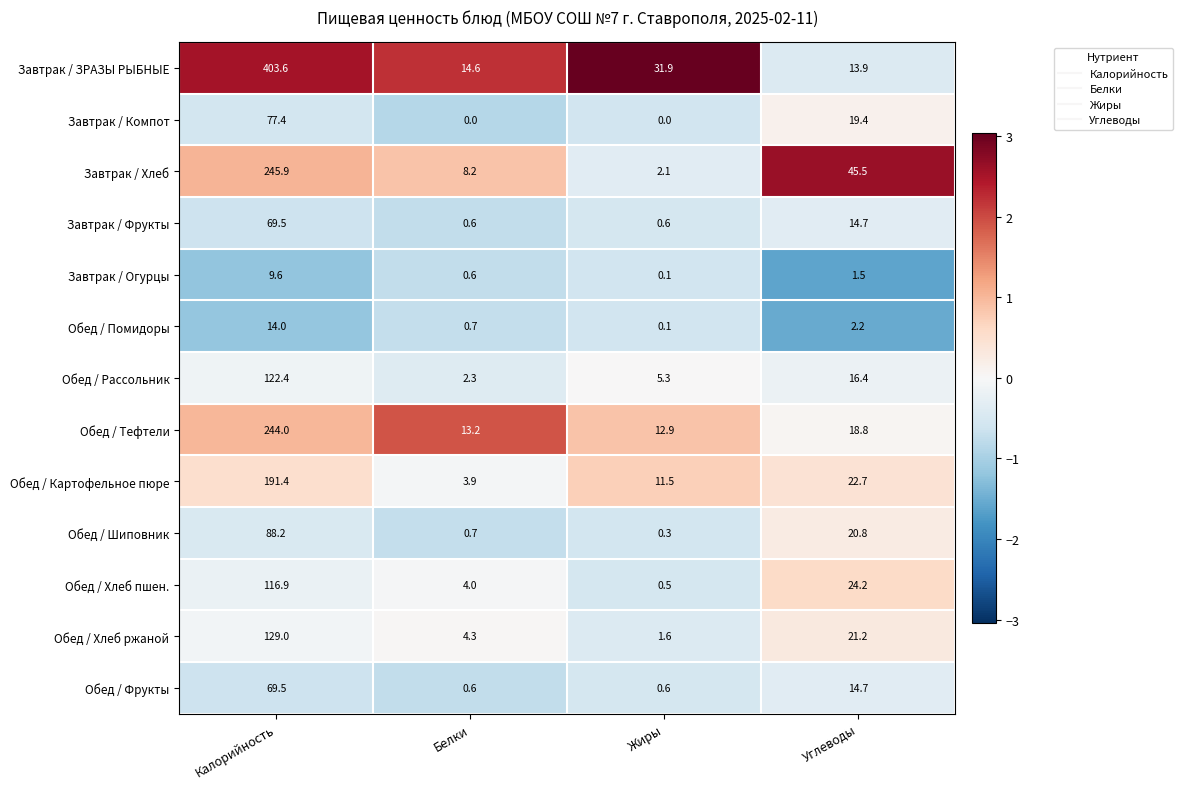

Which series changed the most between Белки and Углеводы?

Завтрак / Хлеб